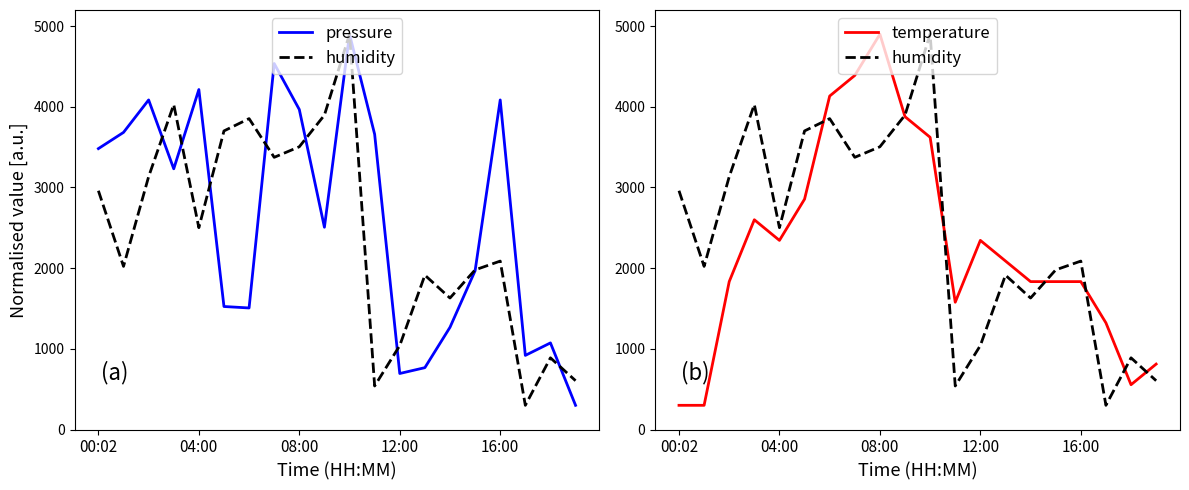

Rank the series by their maximum value, from lowest to highest.

pressure, humidity, temperature